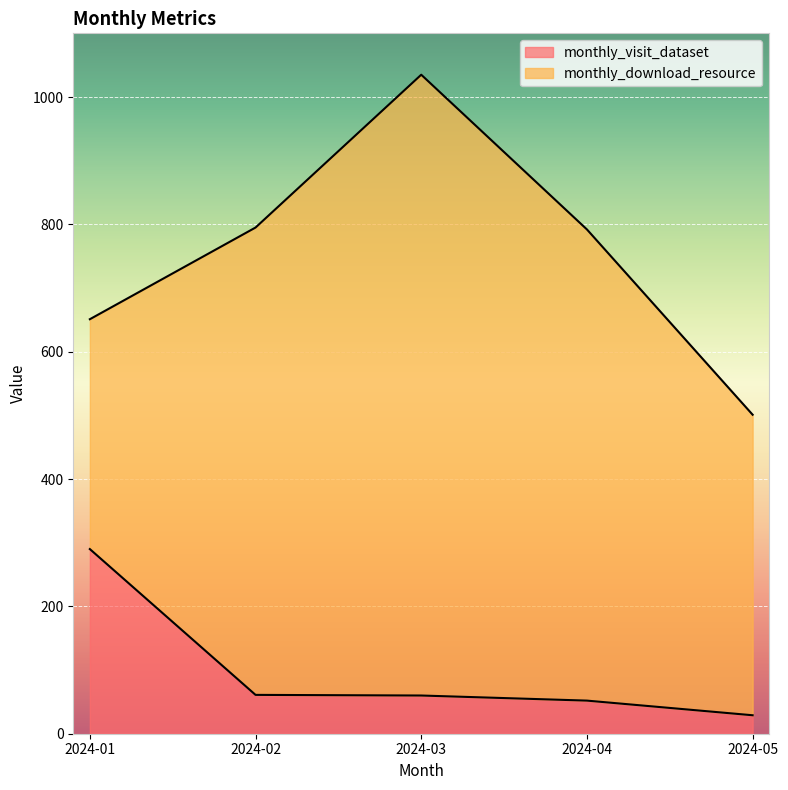

What is the difference between the values at 2024-02 and 2024-01?

229